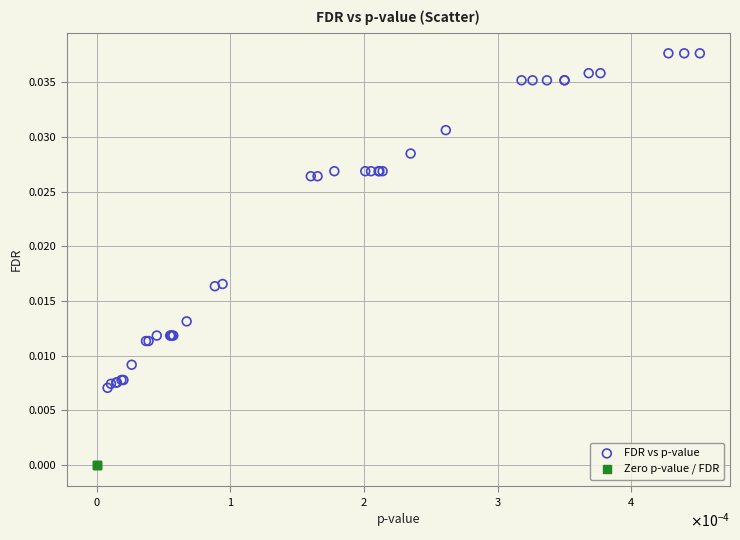

Which series reaches the minimum Y coordinate?

Zero p-value / FDR